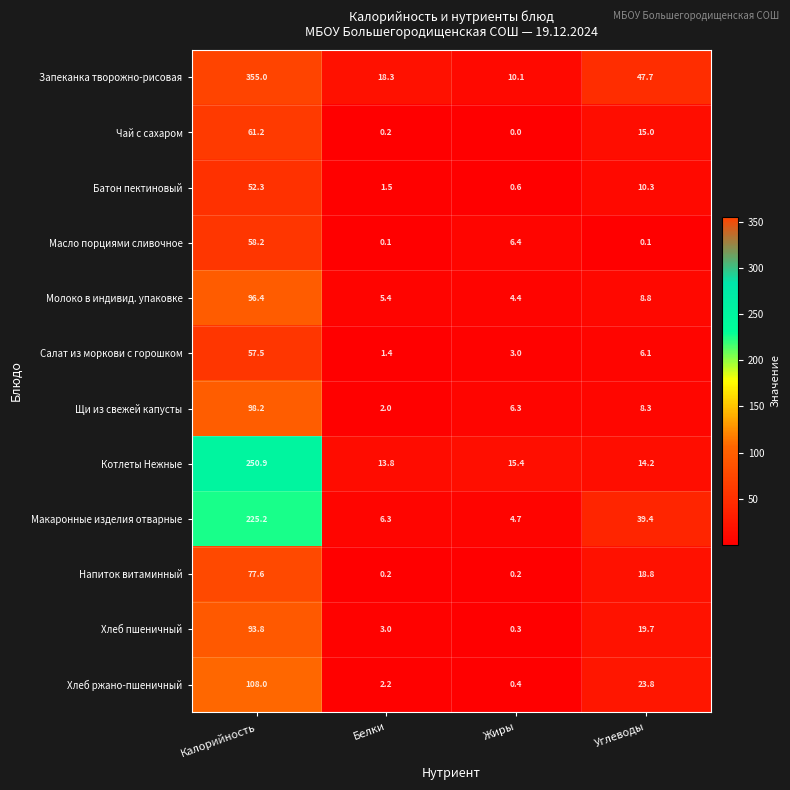

List the series in order of their peak value, lowest first.

Батон пектиновый, Салат из моркови с горошком, Масло порциями сливочное, Чай с сахаром, Напиток витаминный, Хлеб пшеничный, Молоко в индивид. упаковке, Щи из свежей капусты, Хлеб ржано-пшеничный, Макаронные изделия отварные, Котлеты Нежные, Запеканка творожно-рисовая